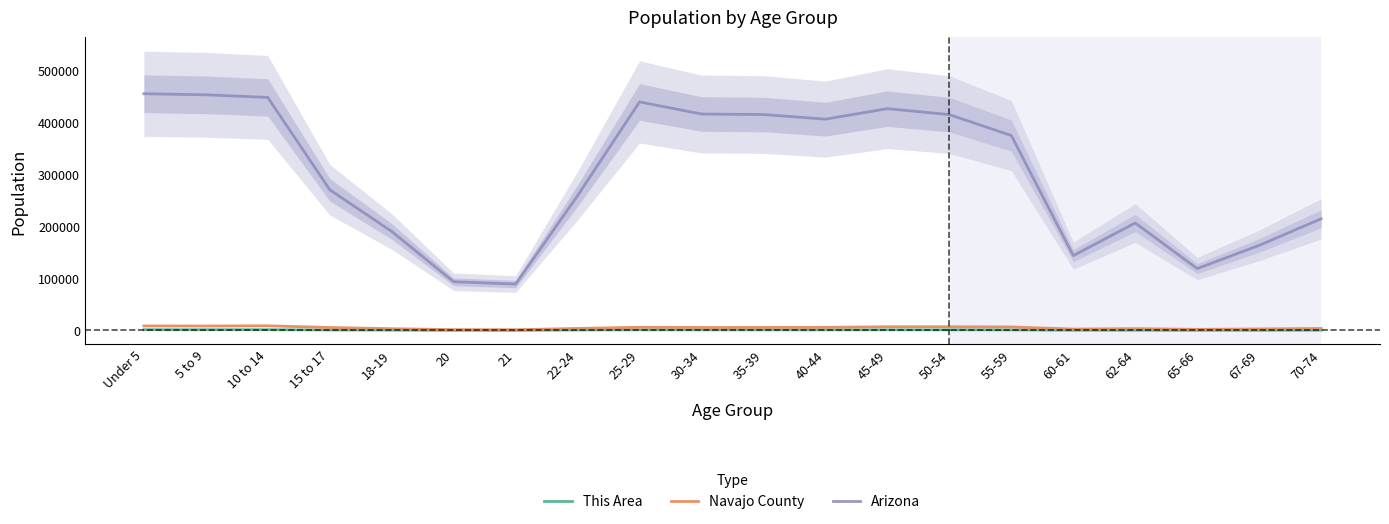

Is it true that This Area equals 1179 at 35-39?

True